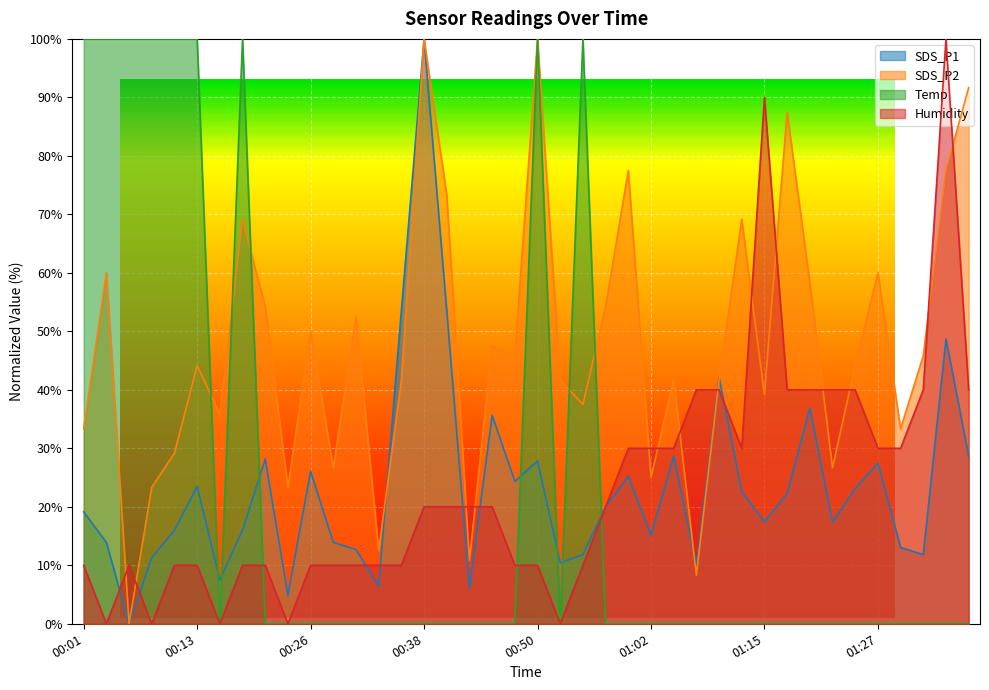

What is the label of the 31st point from the left?

01:15